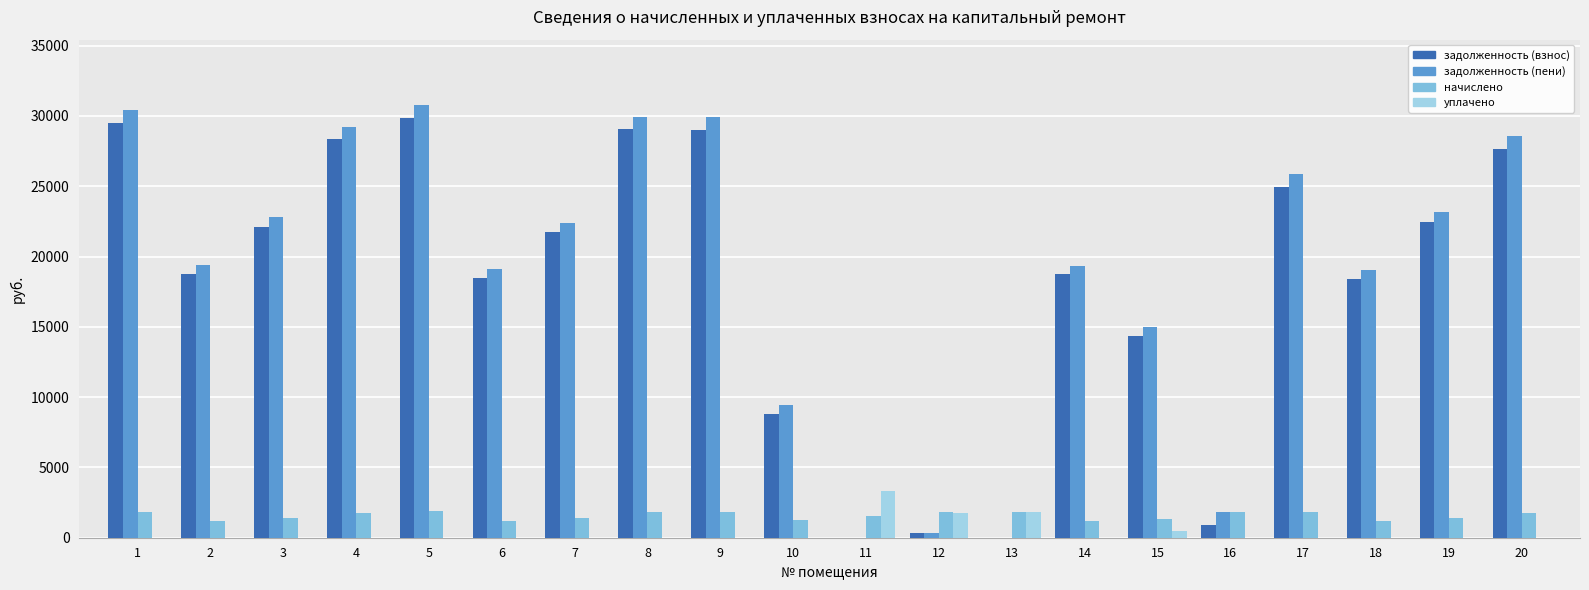

What is the sum of all уплачено values?

7463.7